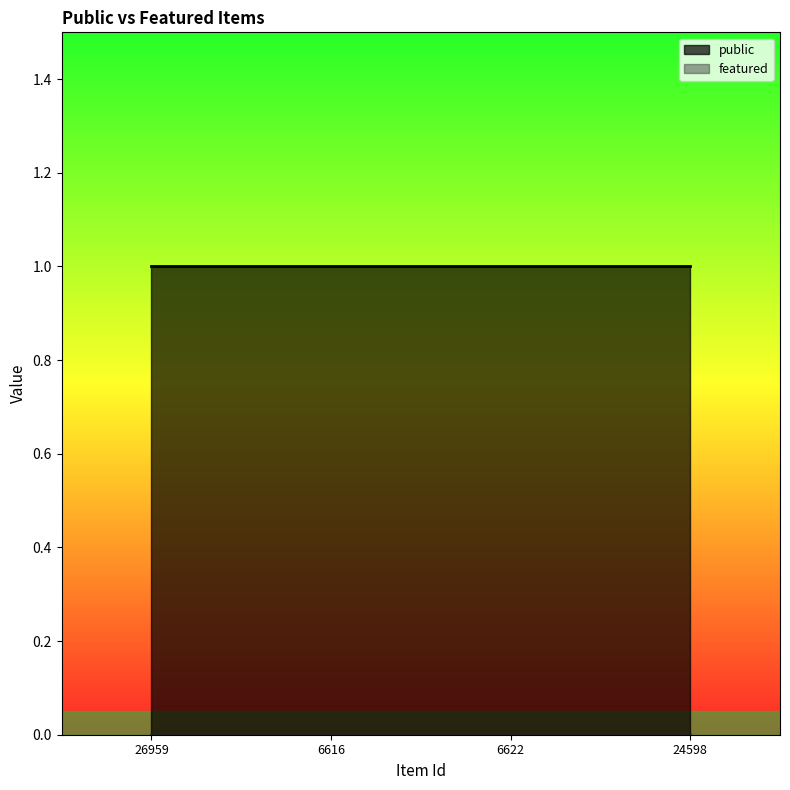

What is the label of the 1st point from the right?

24598